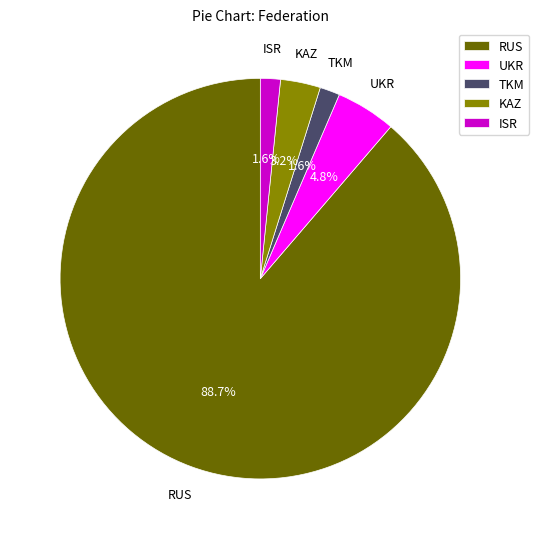

What percentage is NOT represented by TKM?

98.4%